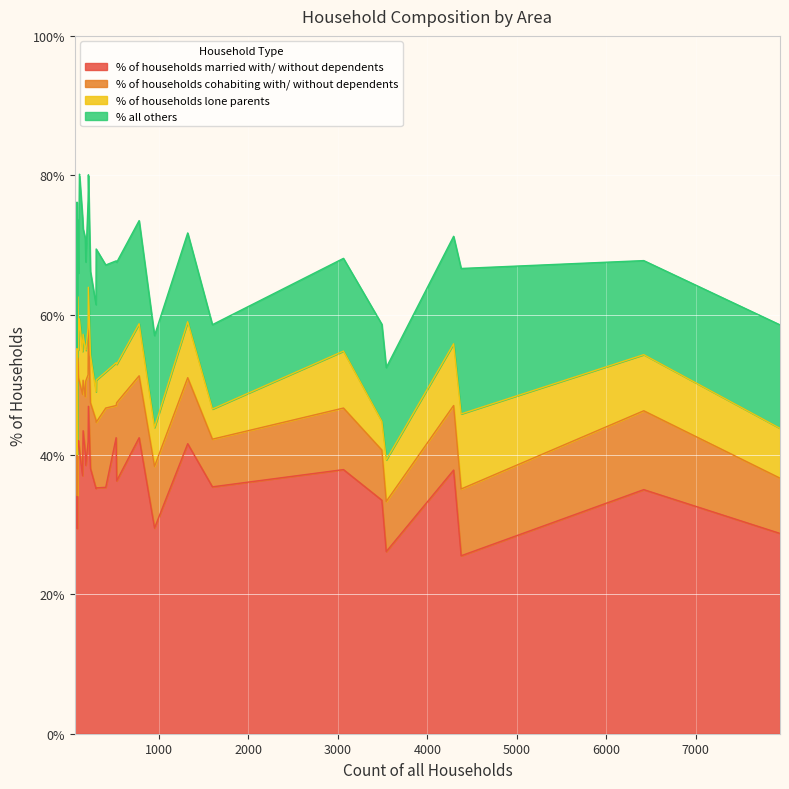

Rank the series by their maximum value, from highest to lowest.

% of households married with/ without dependents, % all others, % of households cohabiting with/ without dependents, % of households lone parents